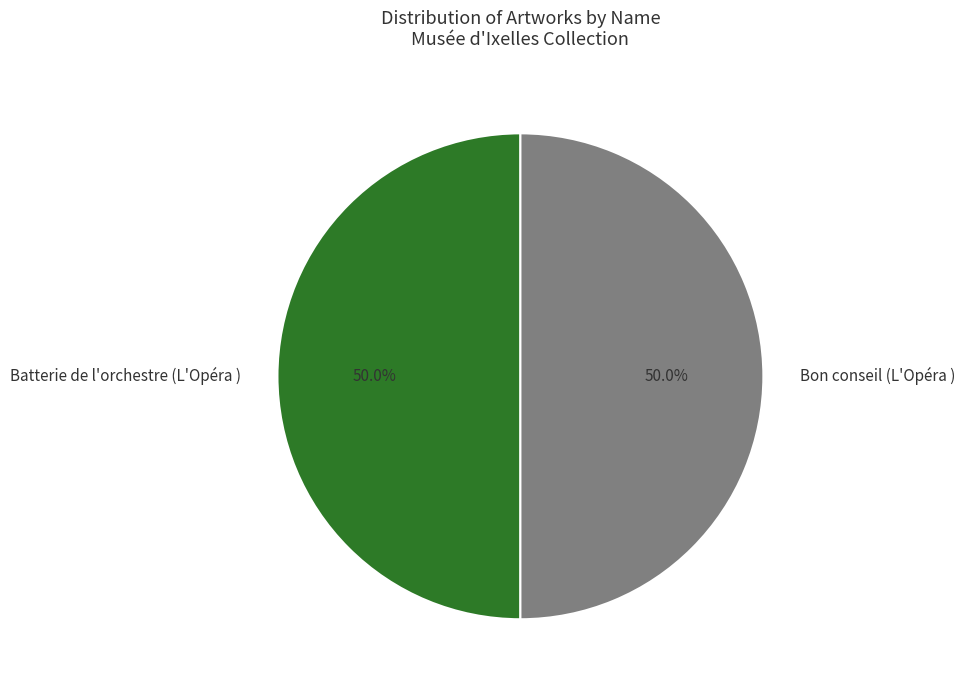

To the nearest percent, what percentage of the pie is Bon conseil (L'Opéra )?

50%